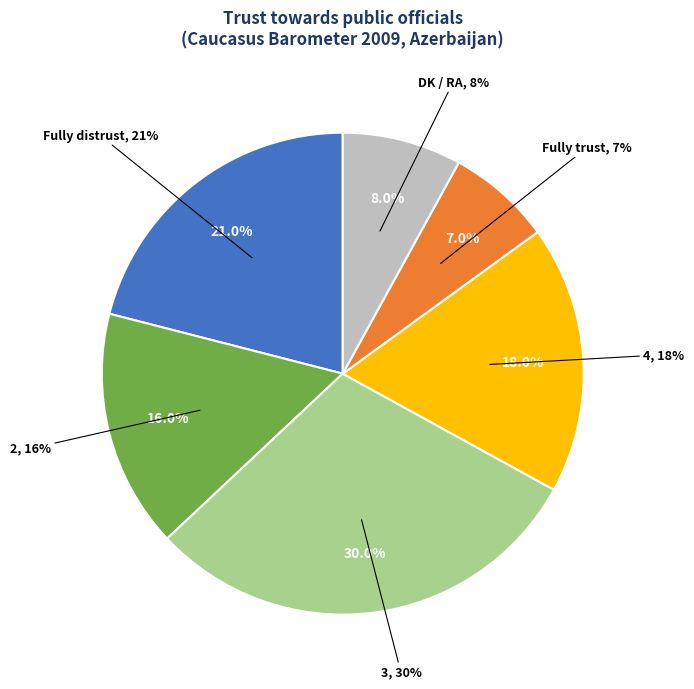

True or false: 2 accounts for 16% of the total.

True